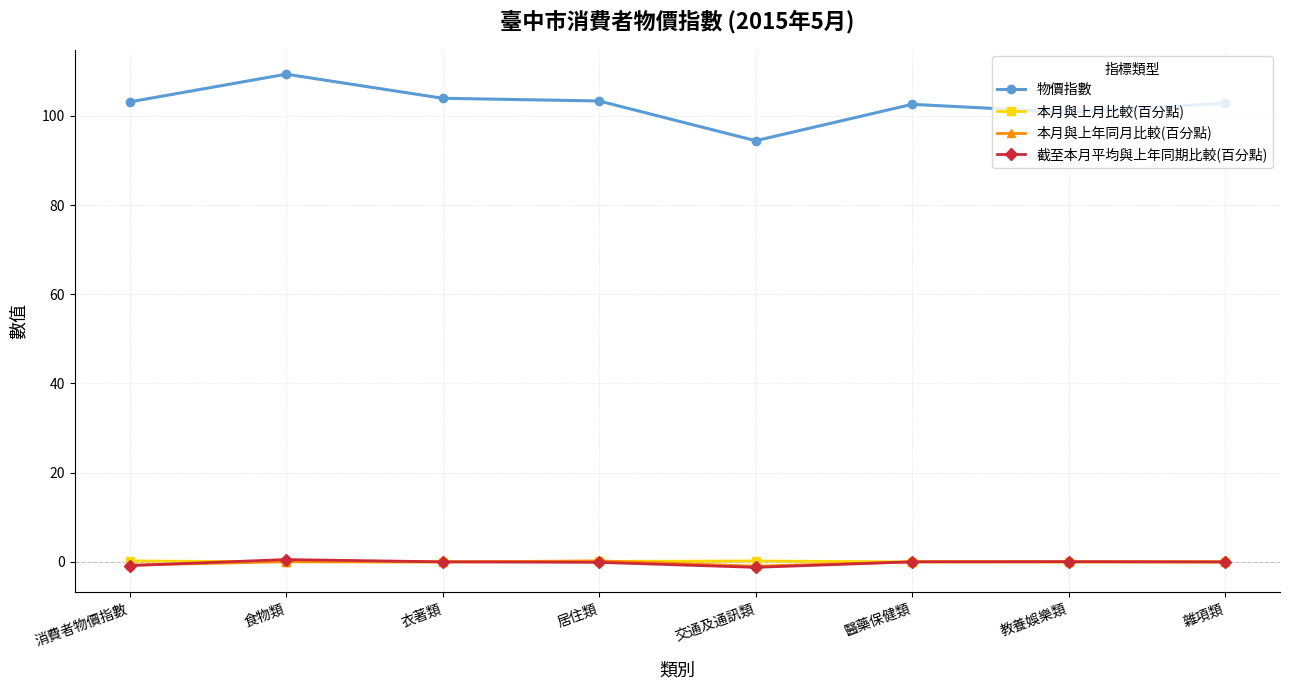

At which category is the sum across all series the highest?

食物類